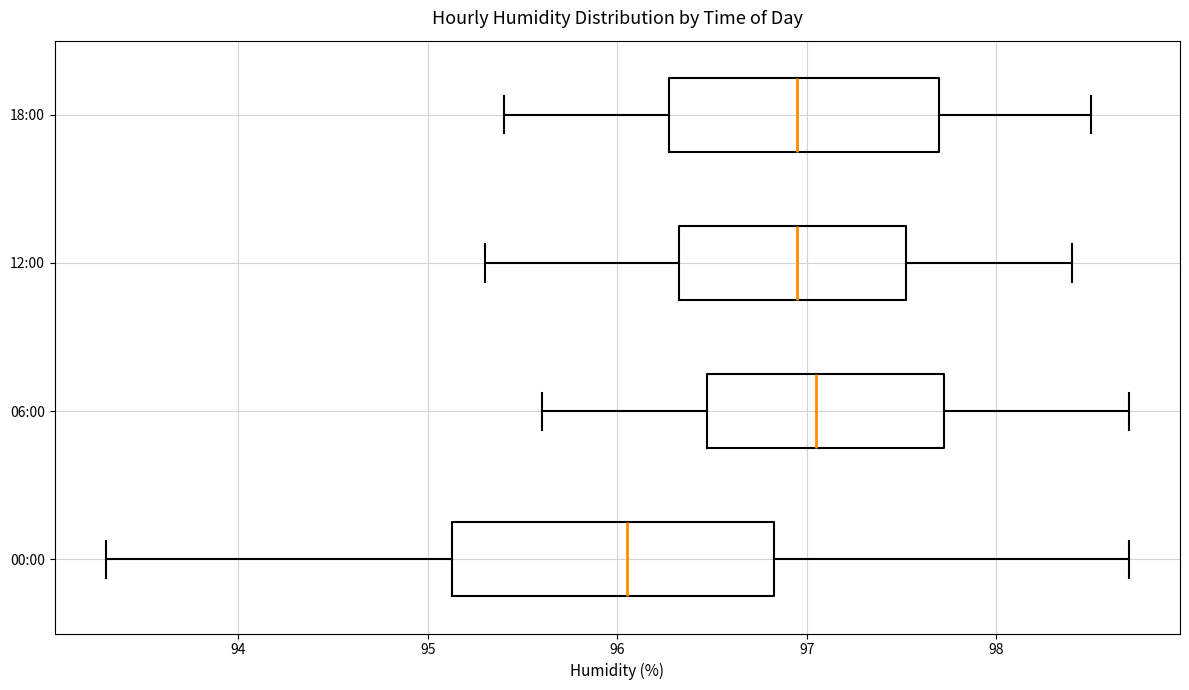

Reading bottom to top, transcribe this box plot: for each box, give where its median line is, the range the box spans, and where its two whiskers end, as read against the x-axis. The values are not printed on the chart, so give them approximately, as read against the axis.

00:00: median 96.1, box 95.1 to 96.8, whiskers 93.3 to 98.7
06:00: median 97.1, box 96.5 to 97.7, whiskers 95.6 to 98.7
12:00: median 97.0, box 96.3 to 97.5, whiskers 95.3 to 98.4
18:00: median 97.0, box 96.3 to 97.7, whiskers 95.4 to 98.5